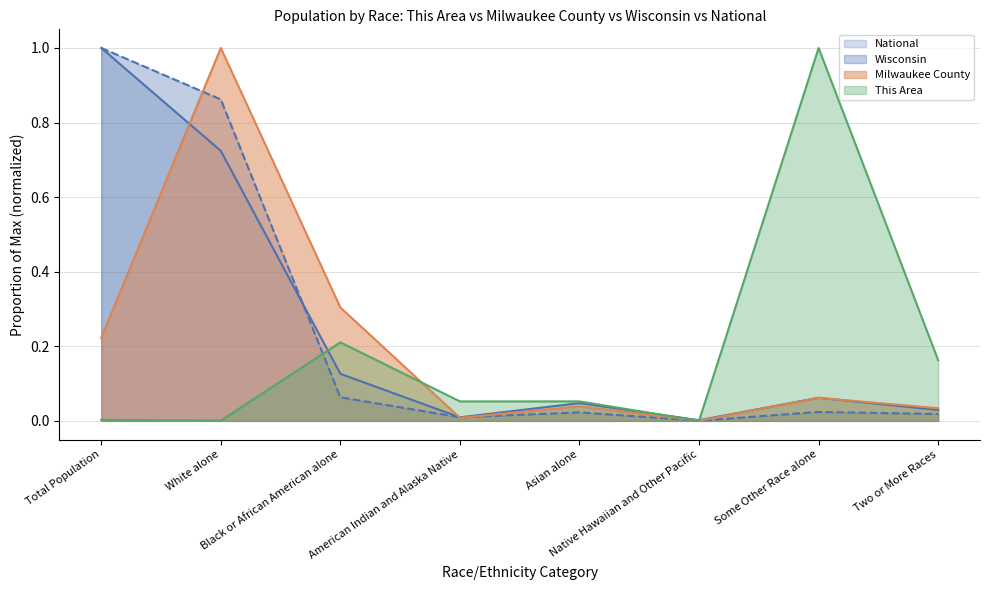

Which series has the widest spread of values?

This Area